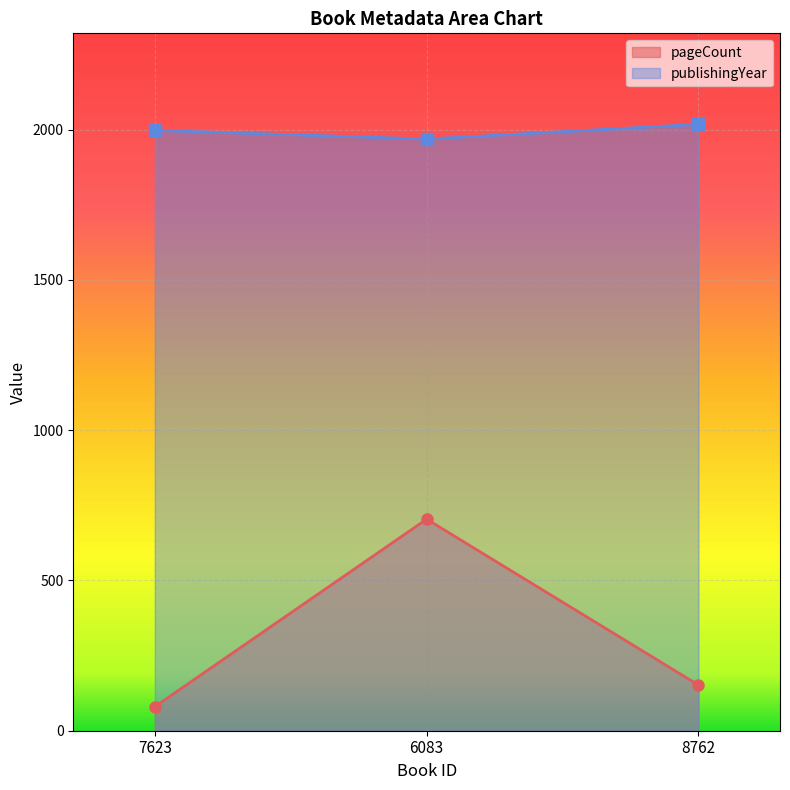

What is the total value across all series at 7623?

2078